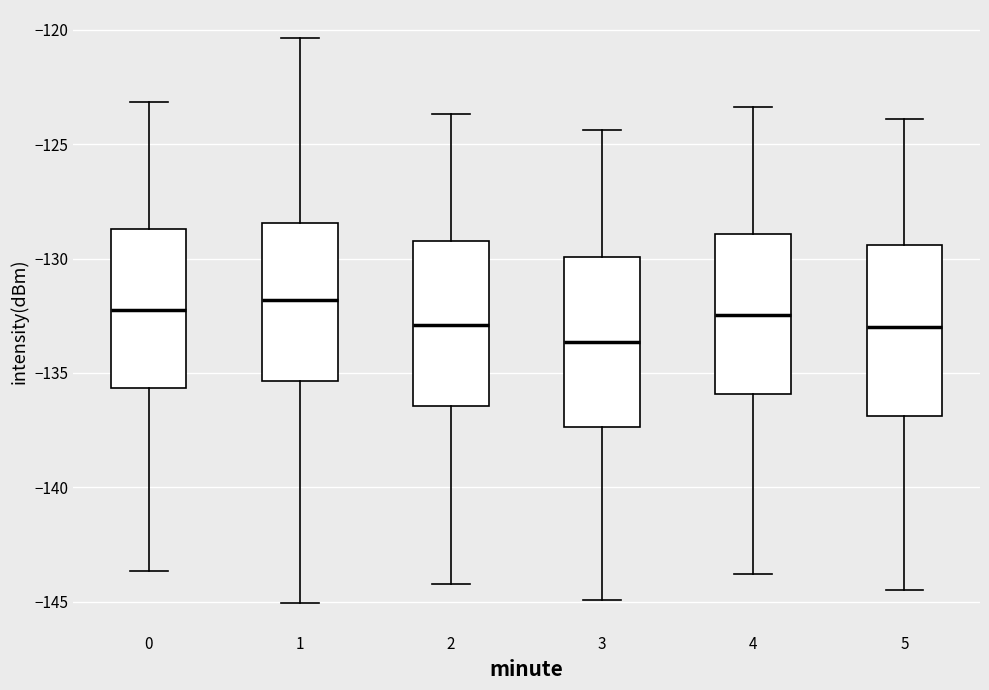

Where is the upper edge of the box at x = 2 on the y-axis? The values are not printed on the chart, so give them approximately, as read against the axis.

-129.0